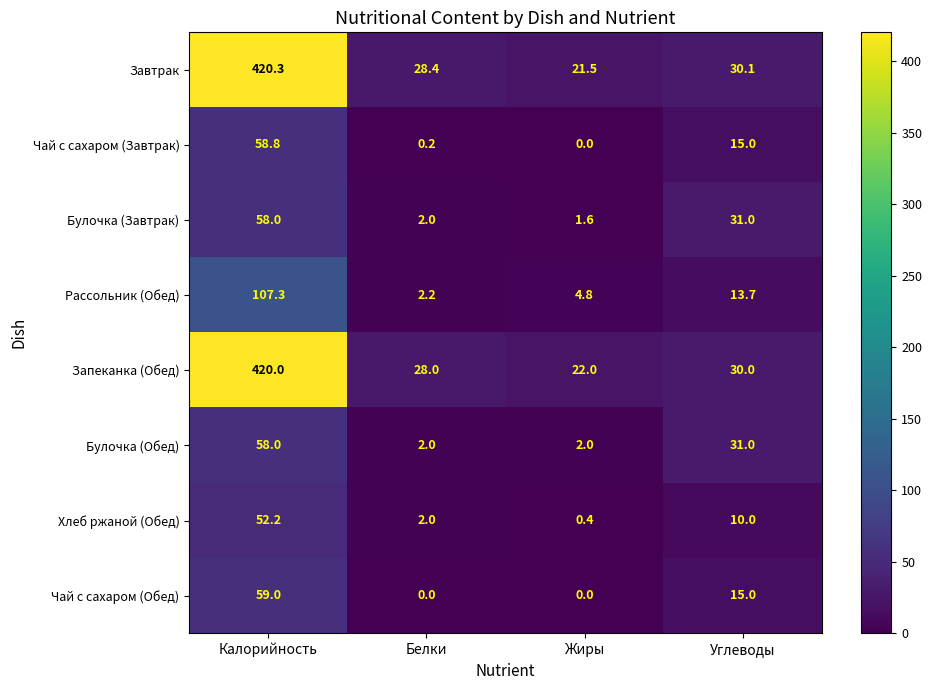

What is the sum of the Чай с сахаром (Завтрак) values at Калорийность and Углеводы?

73.8